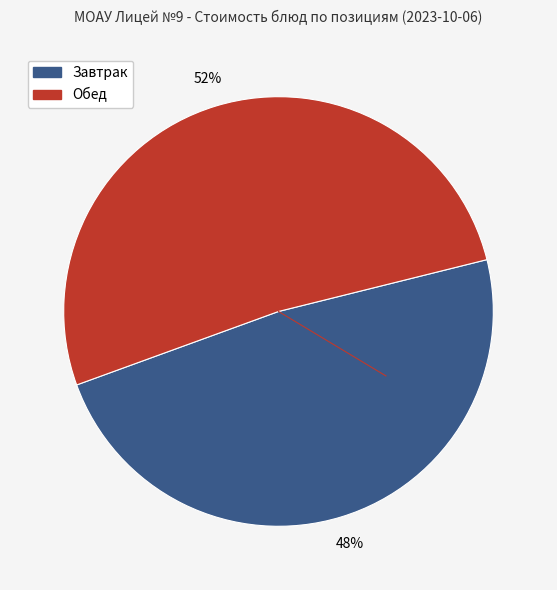

To the nearest percent, what is the average slice percentage?

50%